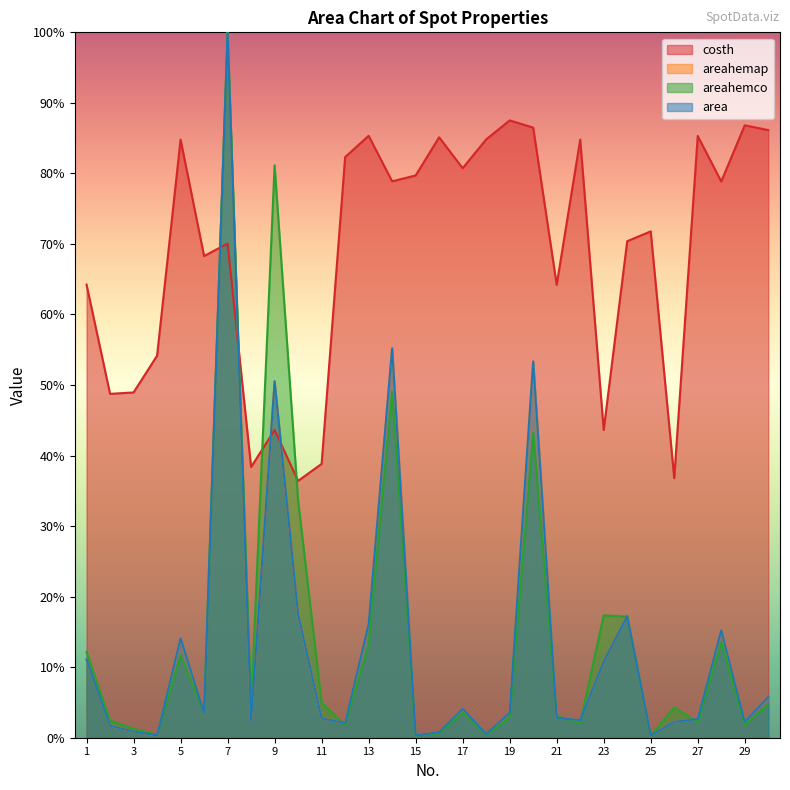

The area series shows 0.0 at 27. True or false?

True